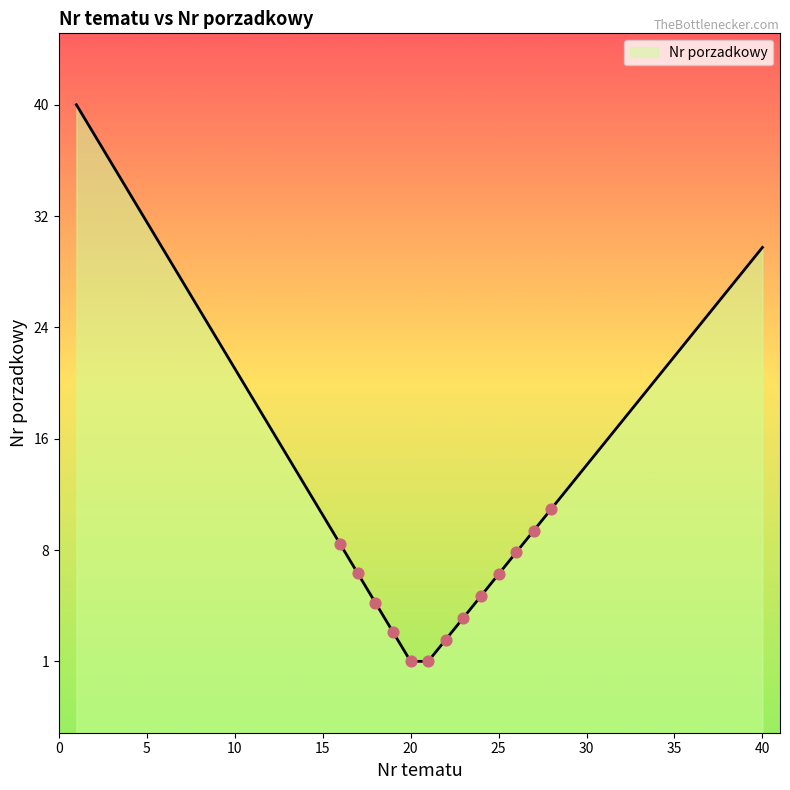

Between 31 and 26, which is larger?

31